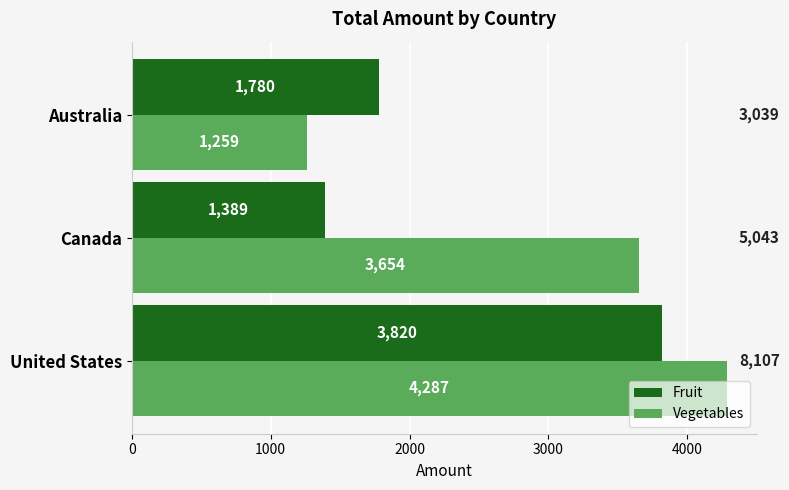

What is the spread (max minus min) of values at Canada?

2265